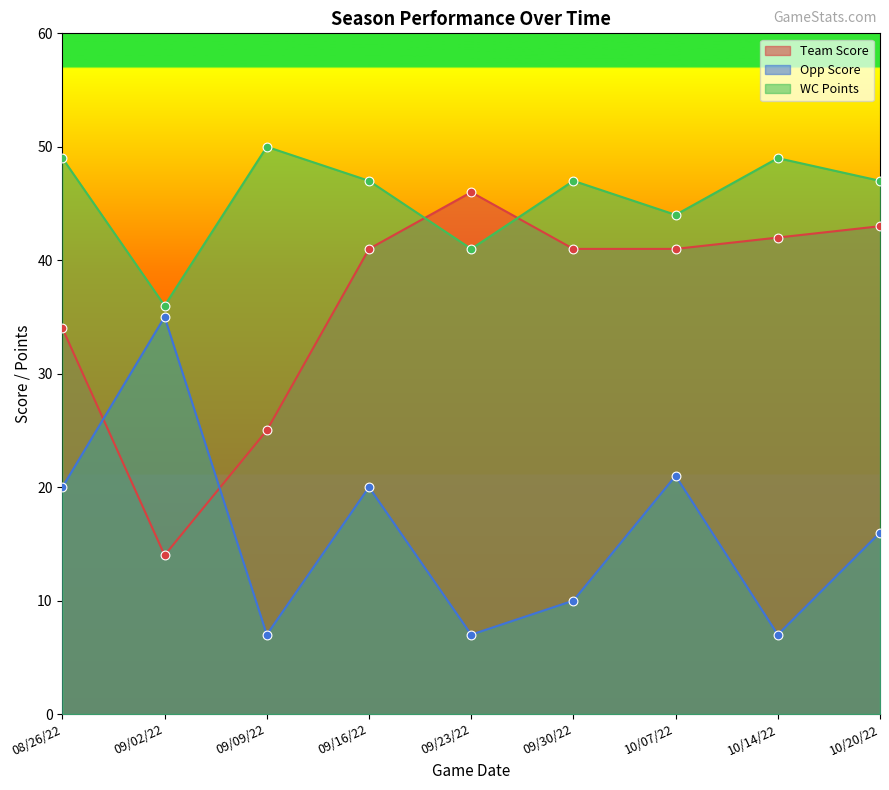

Which series has the largest total across all categories?

WC Points